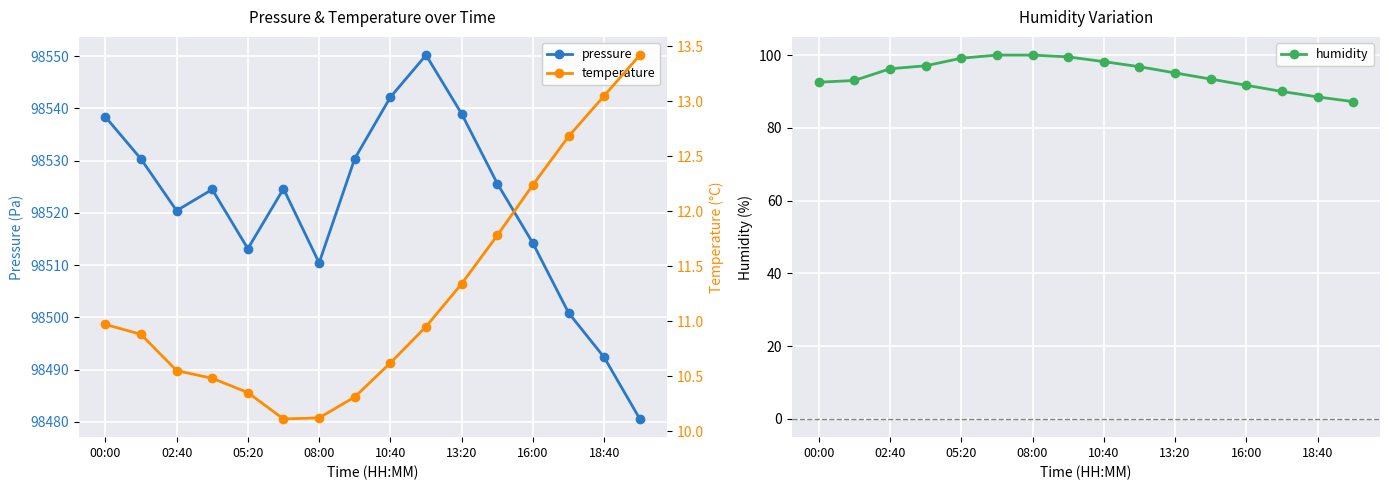

True or false: temperature and pressure cross at least once.

False